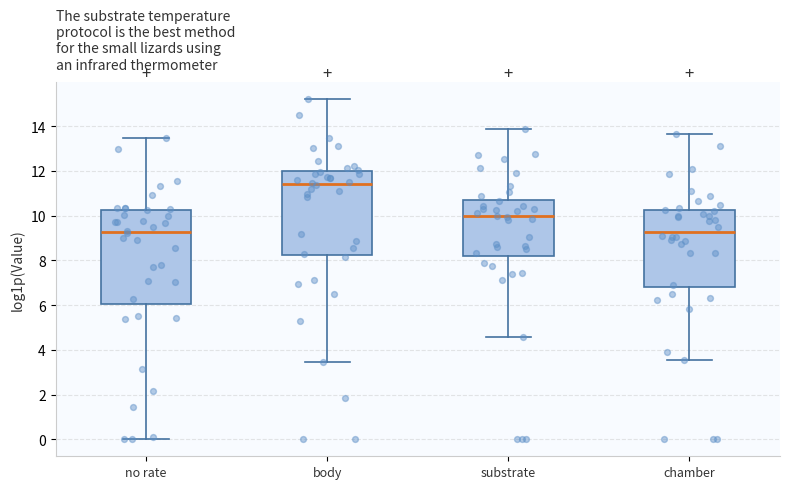

Where is the lower edge of the box for body on the y-axis? The values are not printed on the chart, so give them approximately, as read against the axis.

8.2